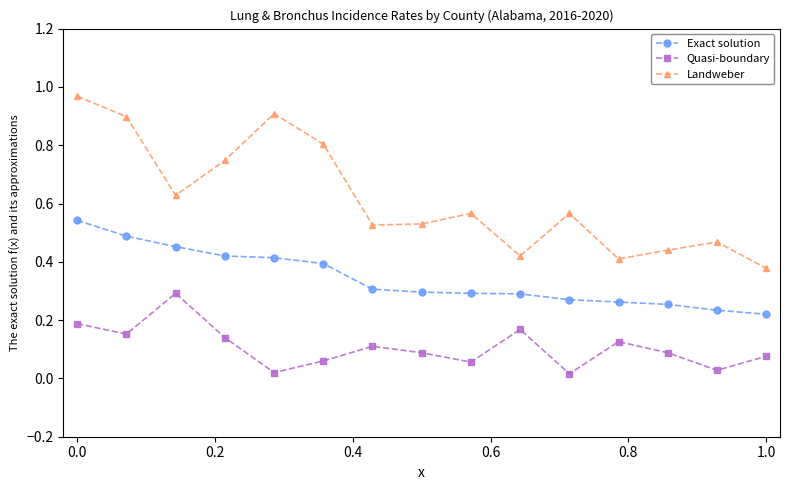

True or false: Landweber and Exact solution cross at least once.

False